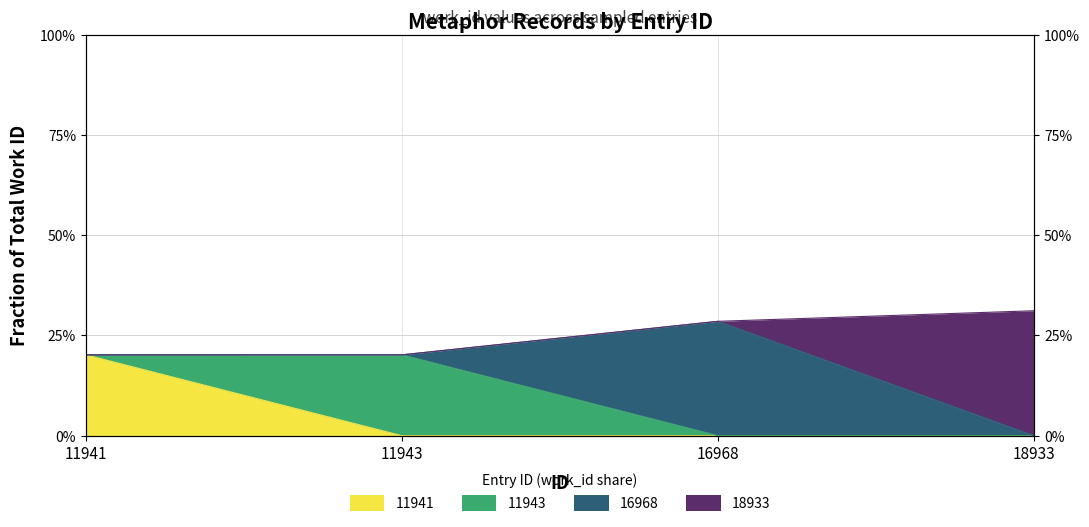

The chart shows a value of 0.3 at 18933. True or false?

True